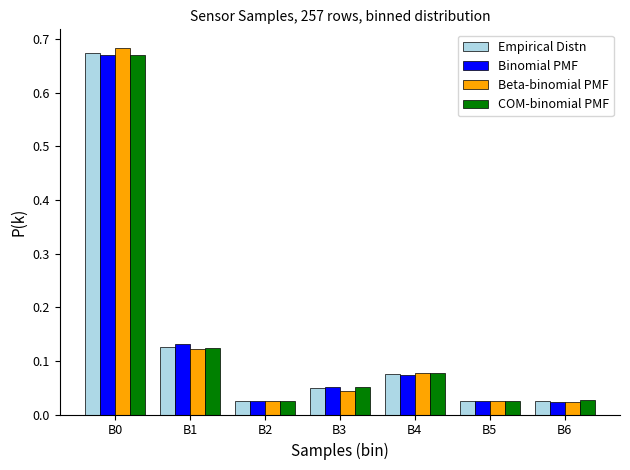

At how many categories does at least one series exceed 0?

7